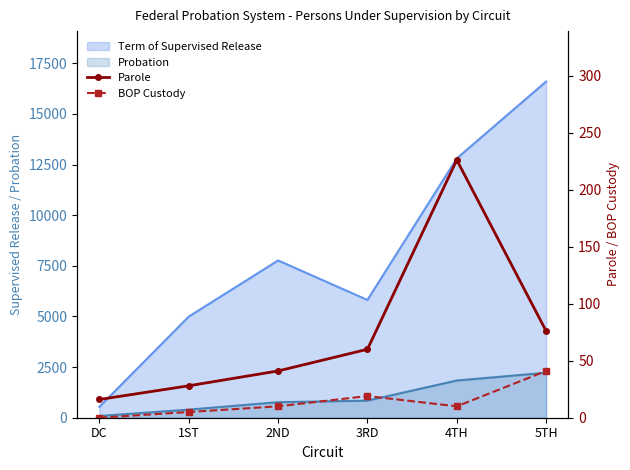

What is the value of the Parole point at the 2nd from the left?

28